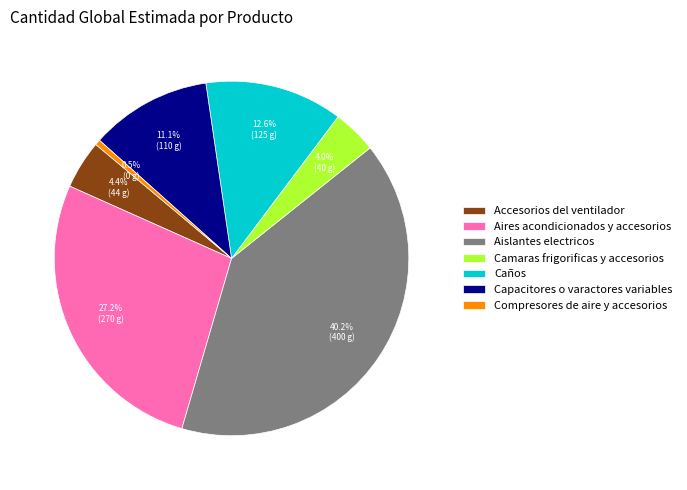

To the nearest percent, what is the difference between the largest and smallest slice percentages?

40%